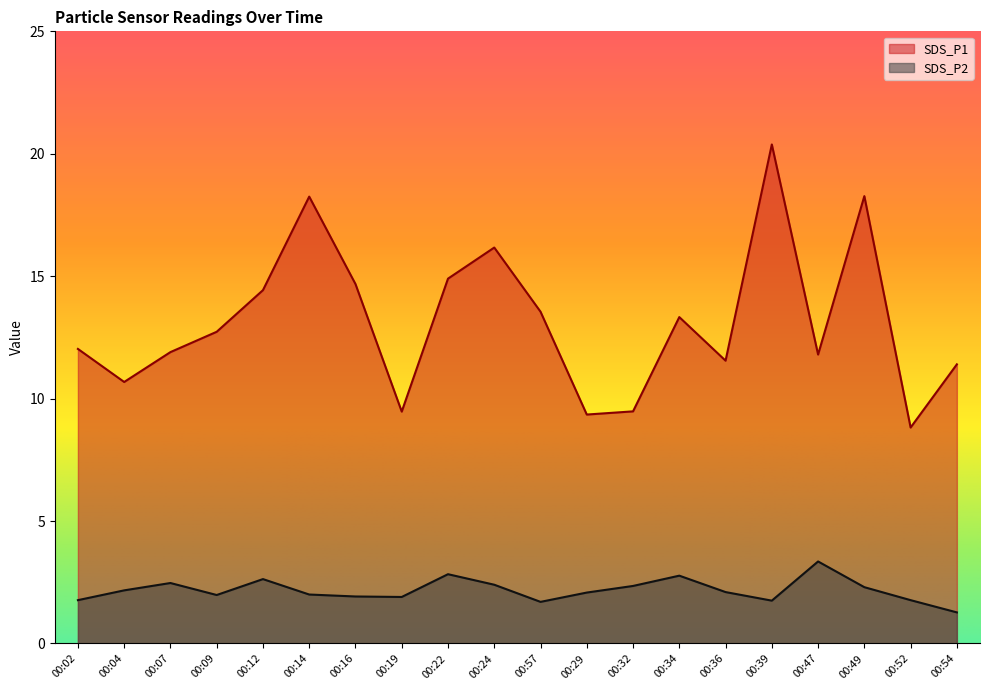

Which label corresponds to the smallest value in the chart?

00:54